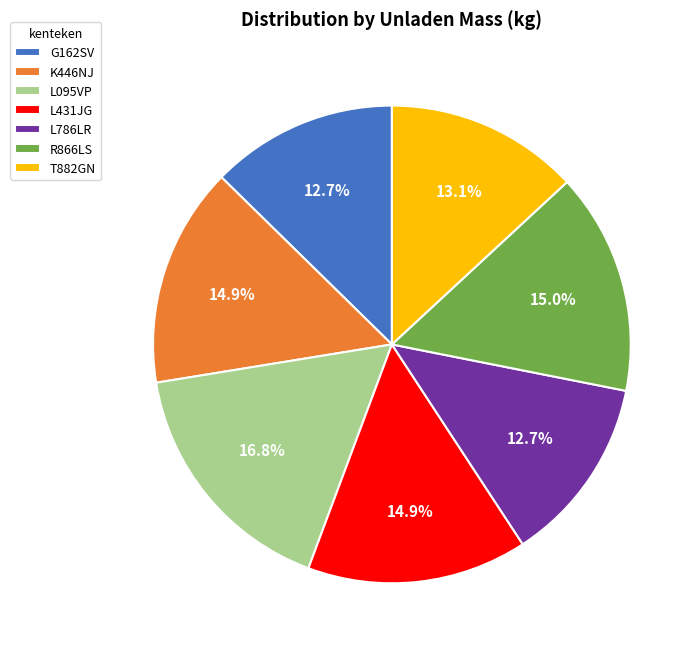

To the nearest percent, what is the combined percentage of T882GN and K446NJ?

28%